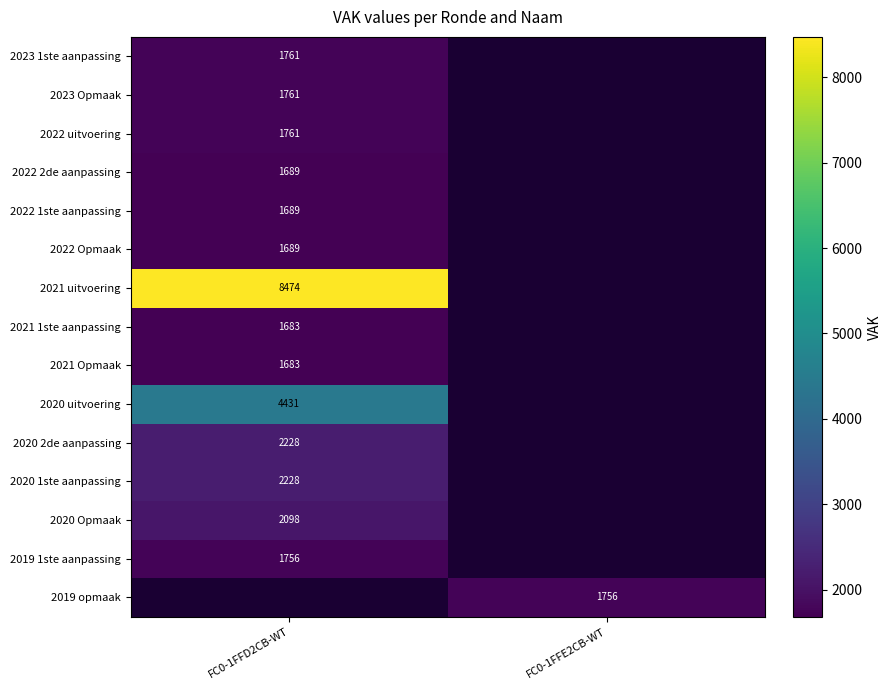

What is the maximum value shown in the chart?

8474.0